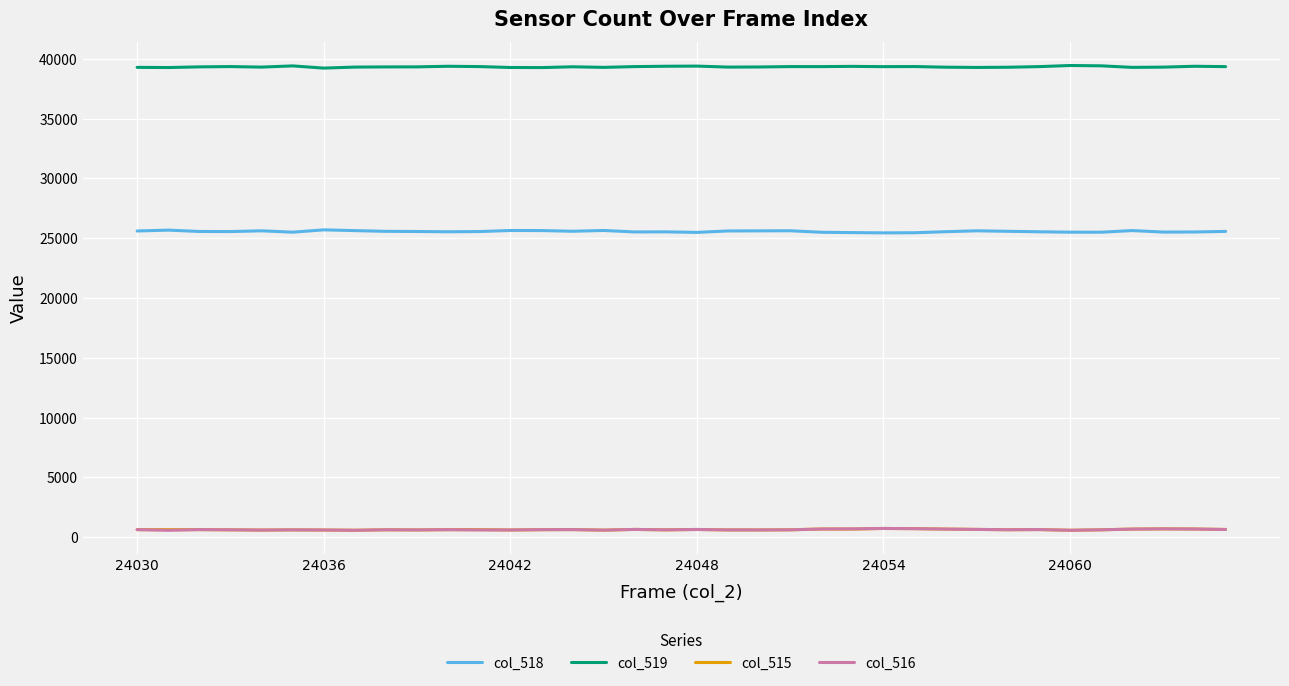

Which series has the largest total across all categories?

col_519